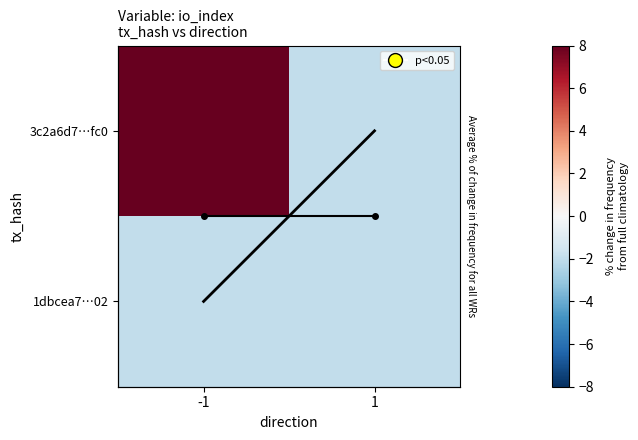

What is the spread (max minus min) of values at -1?

10.0